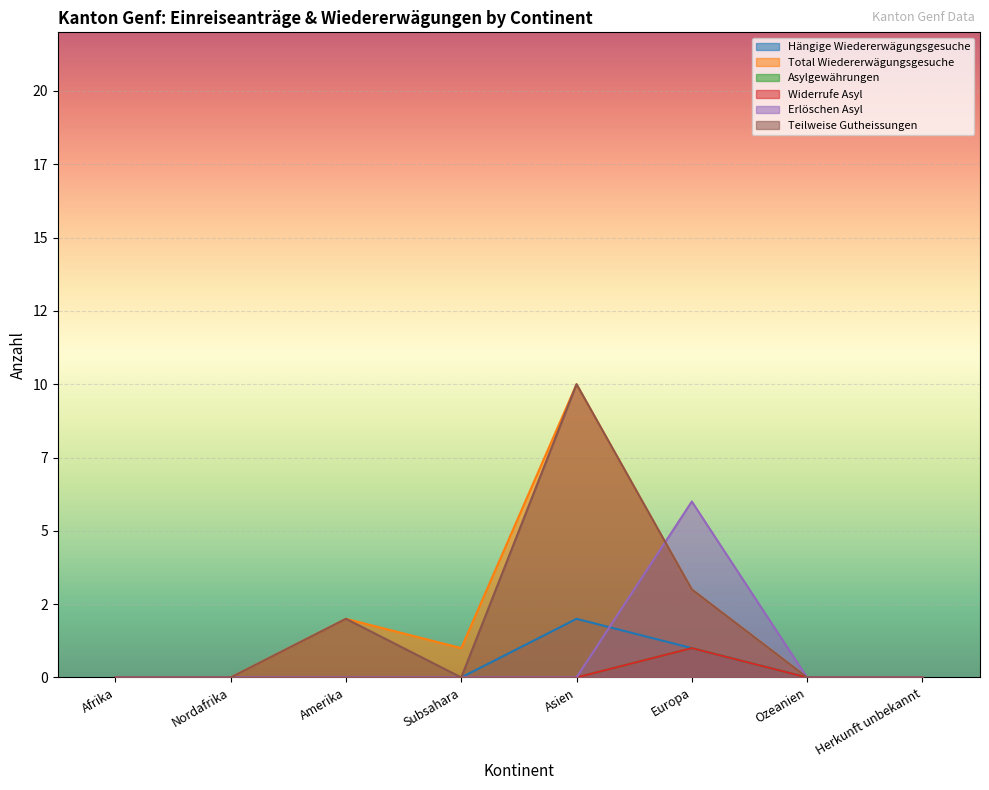

What is the difference between the maximum and minimum values in the Asylgewährungen series?

1